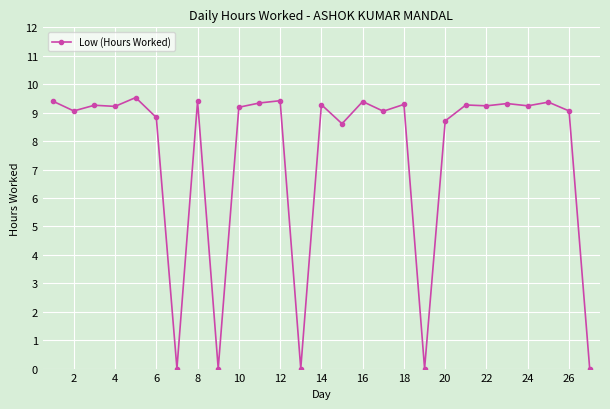

What is the average value?

7.5